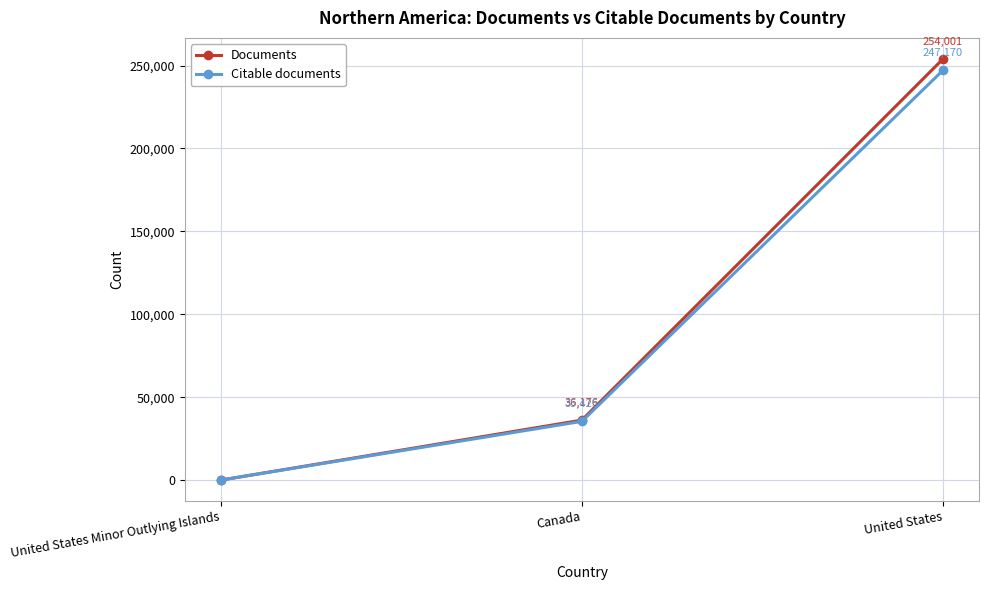

What position from the left is United States?

3